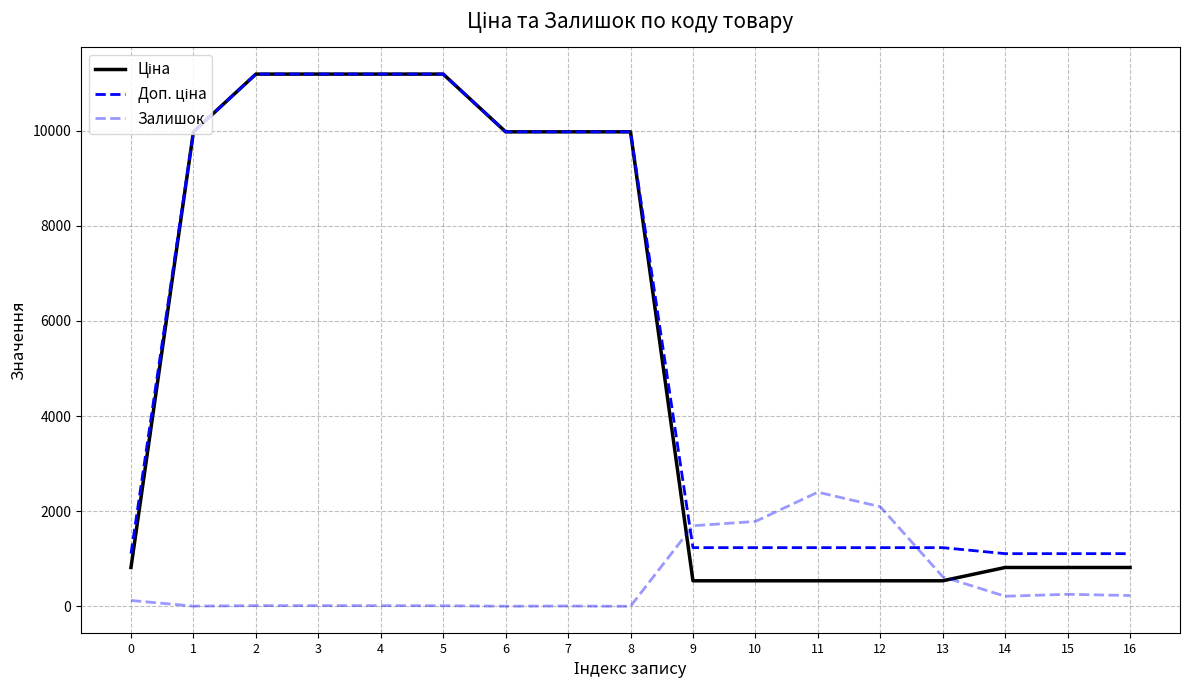

How many lines are shown in the chart?

3